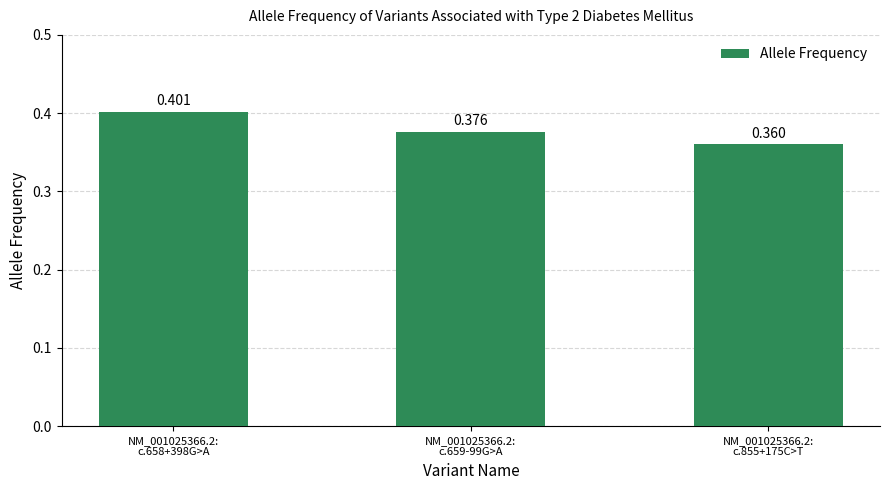

Which label corresponds to the largest value in the chart?

NM_001025366.2:
c.658+398G>A